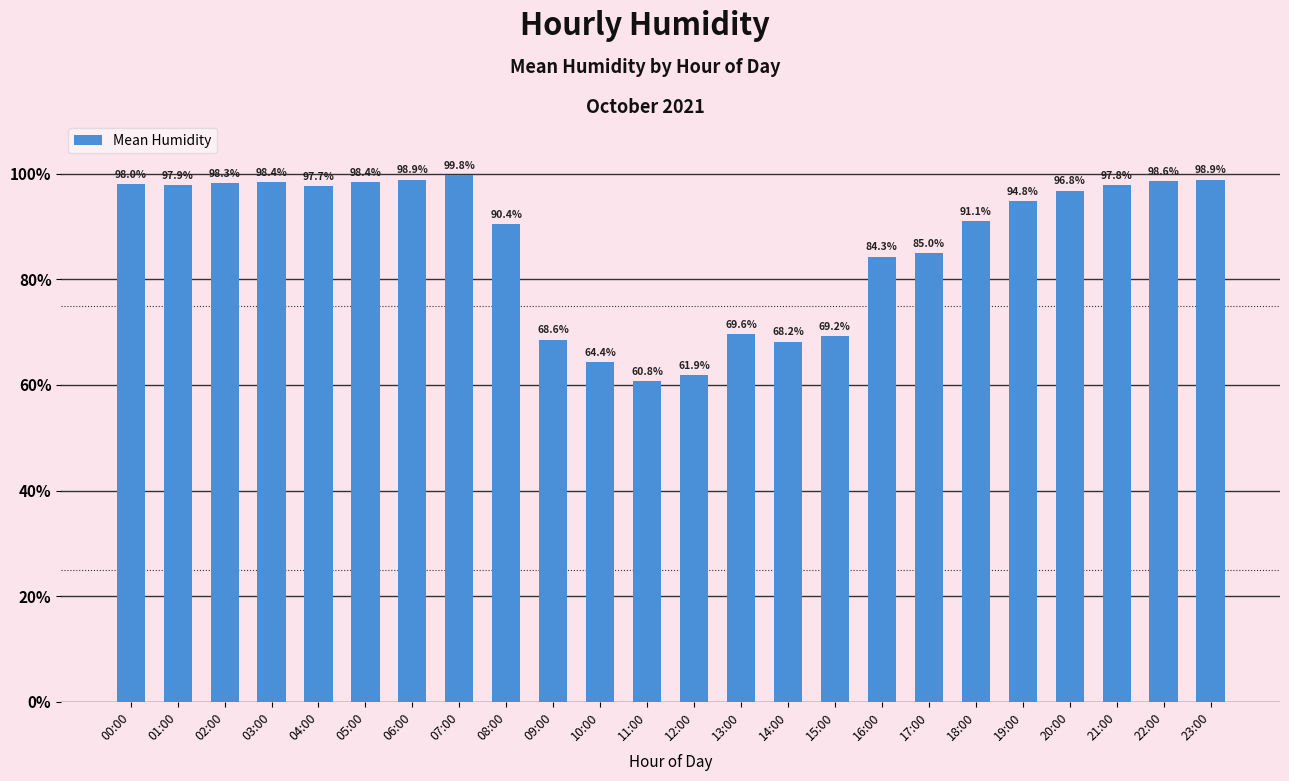

Reading left to right, what are all the values shown in this chart?

98.0	97.9	98.3	98.4	97.7	98.4	98.9	99.8	90.4	68.6	64.4	60.8	61.9	69.6	68.2	69.2	84.3	85.0	91.1	94.8	96.8	97.8	98.6	98.9